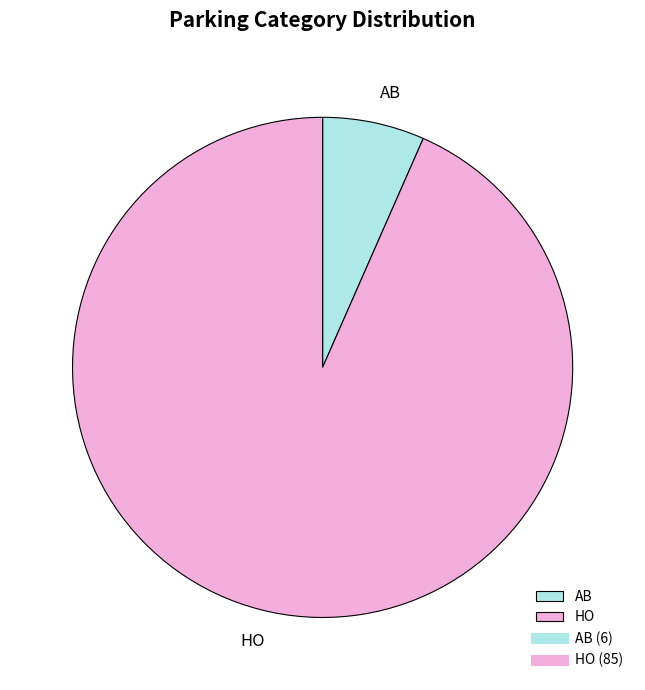

Which category has the smallest portion of the pie?

AB